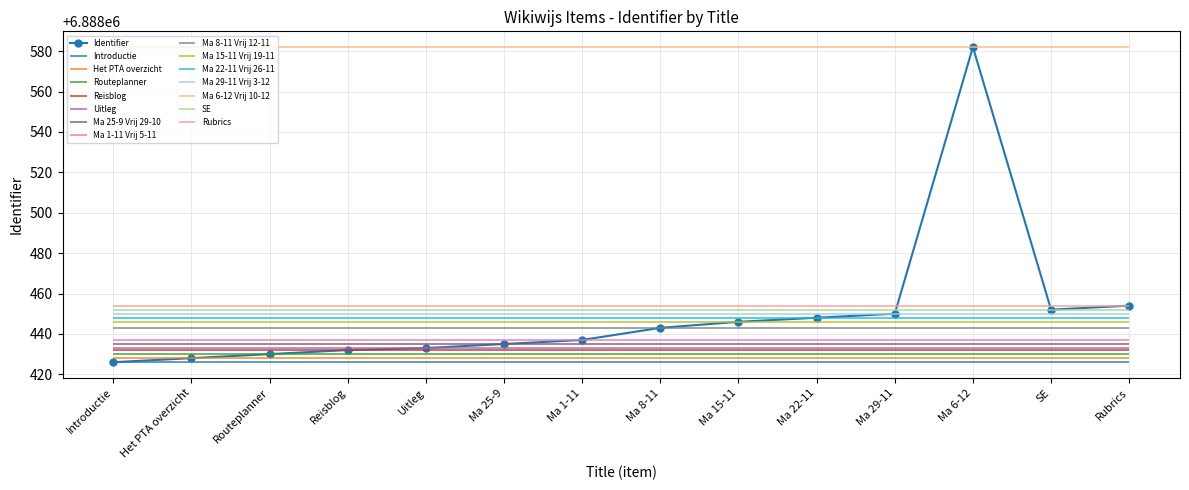

At which category does the data reach its first local peak?

Ma 6-12